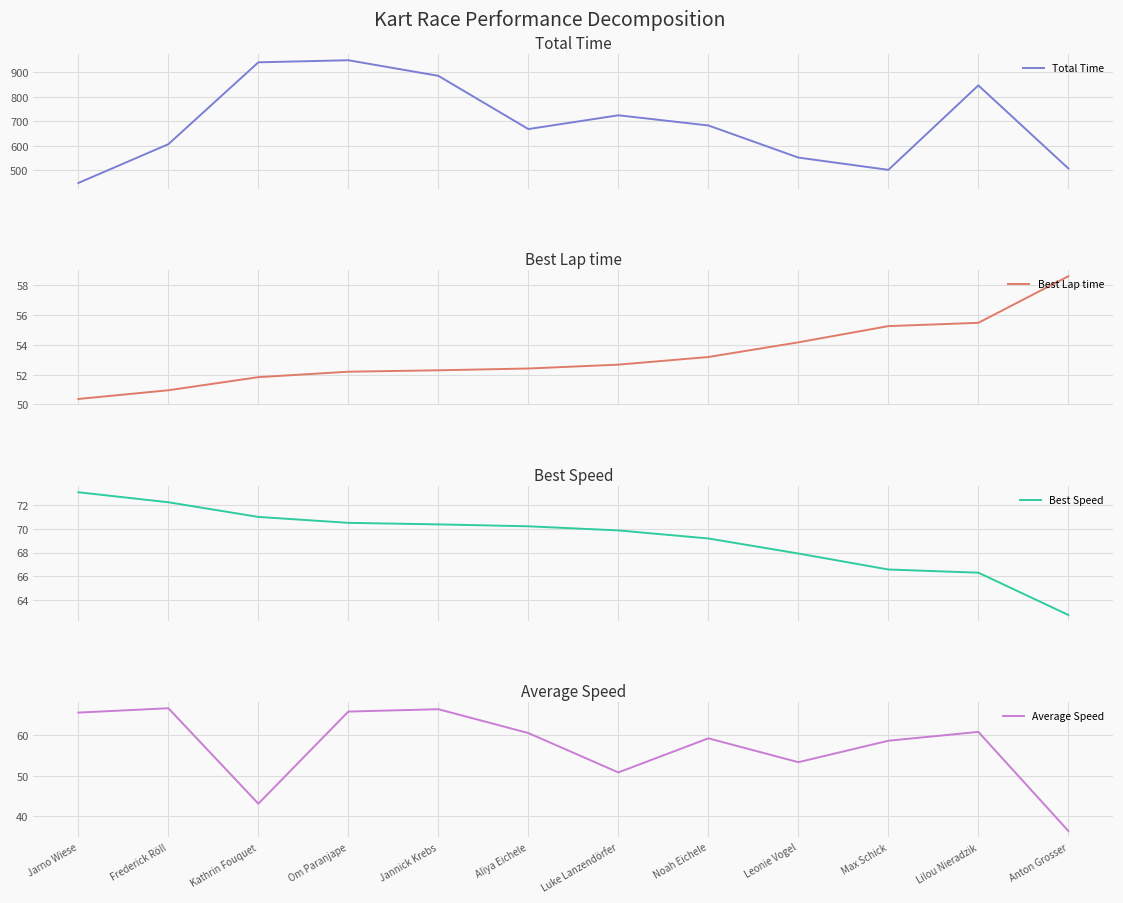

How many values in the Average Speed series exceed 60?

6